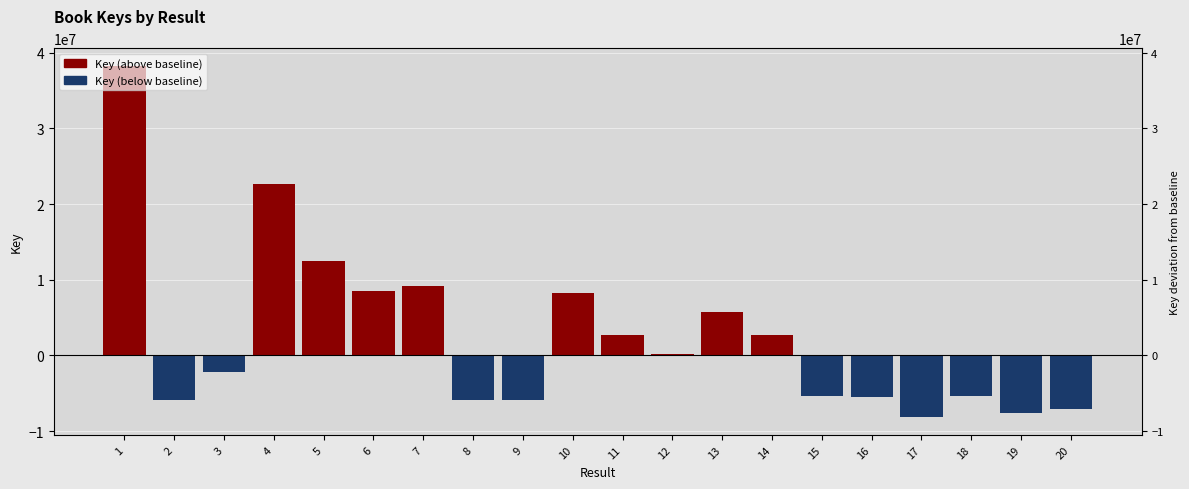

What is the average value?

2573835